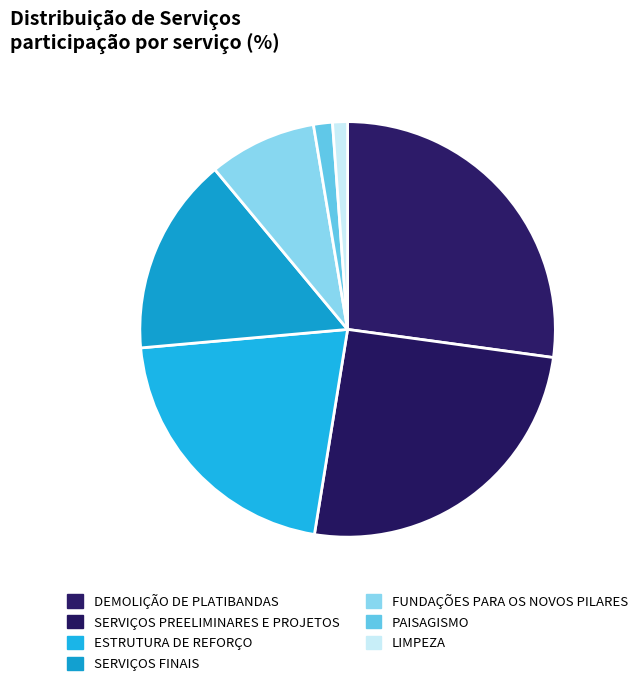

Is there a majority slice in this chart?

No